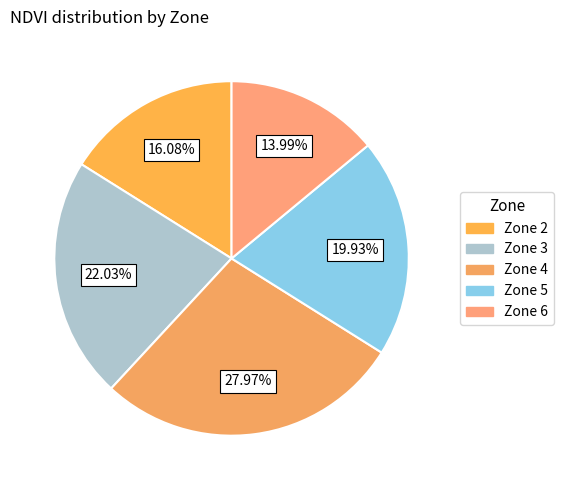

To the nearest percent, what is the average slice percentage?

20%